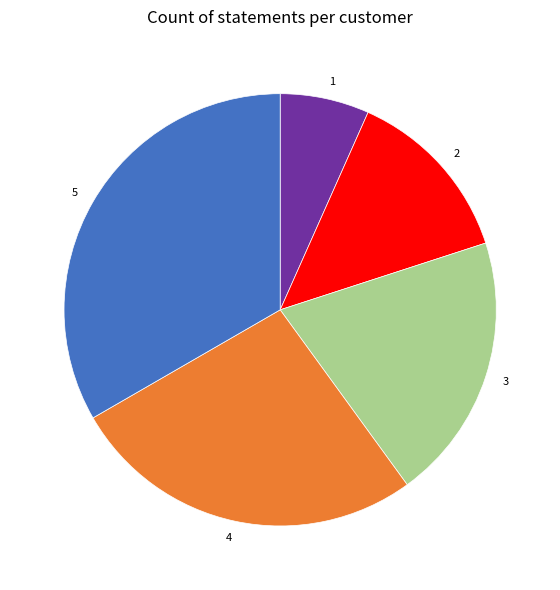

What is the ratio of the value at 5 to the value at 1?

5.0